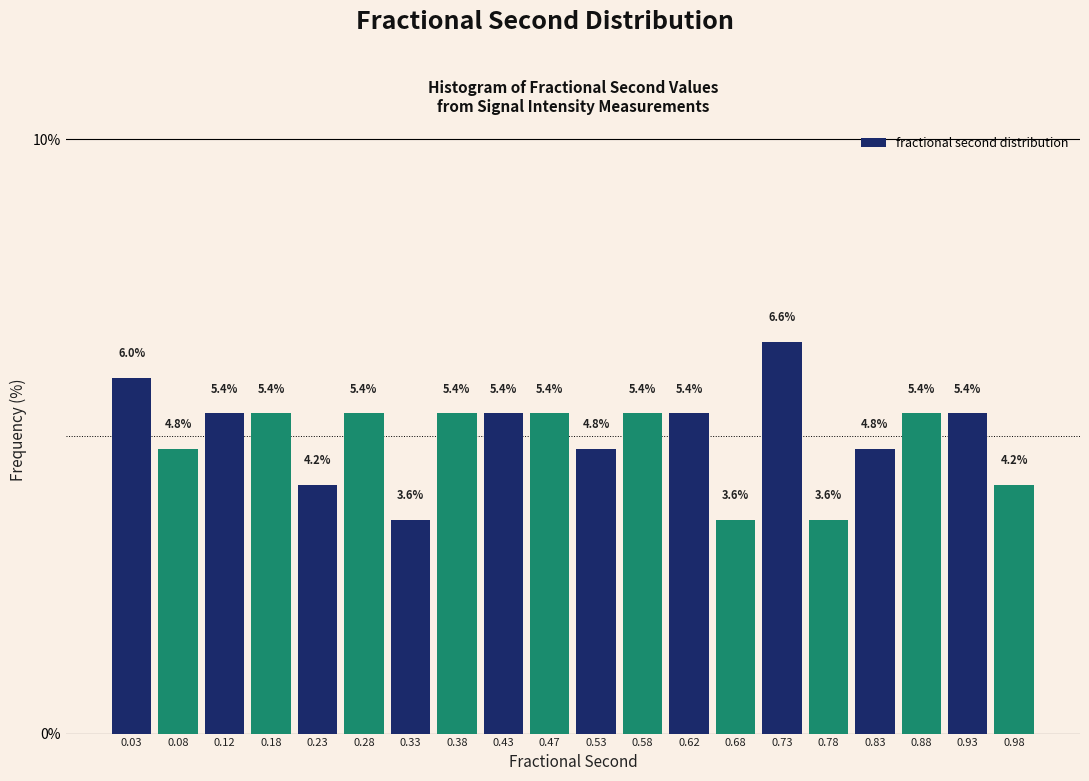

Reading left to right, list every bar in this chart as the range it spans on the x-axis followed by its height.

0.00 to 0.05: 6.0
0.05 to 0.10: 4.8
0.10 to 0.15: 5.4
0.15 to 0.20: 5.4
0.20 to 0.25: 4.2
0.25 to 0.30: 5.4
0.30 to 0.35: 3.6
0.35 to 0.40: 5.4
0.40 to 0.45: 5.4
0.45 to 0.50: 5.4
0.50 to 0.55: 4.8
0.55 to 0.60: 5.4
0.60 to 0.65: 5.4
0.65 to 0.70: 3.6
0.70 to 0.75: 6.6
0.75 to 0.80: 3.6
0.80 to 0.85: 4.8
0.85 to 0.90: 5.4
0.90 to 0.95: 5.4
0.95 to 1.00: 4.2